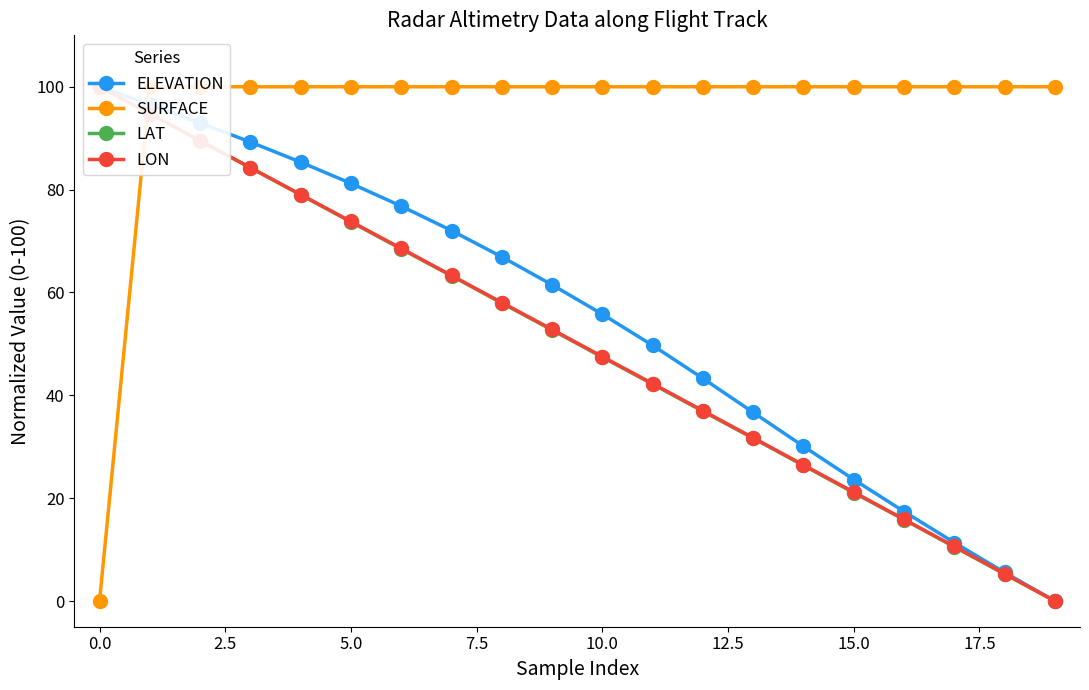

What is the sum of the LAT values at 13 and 12?

68.5